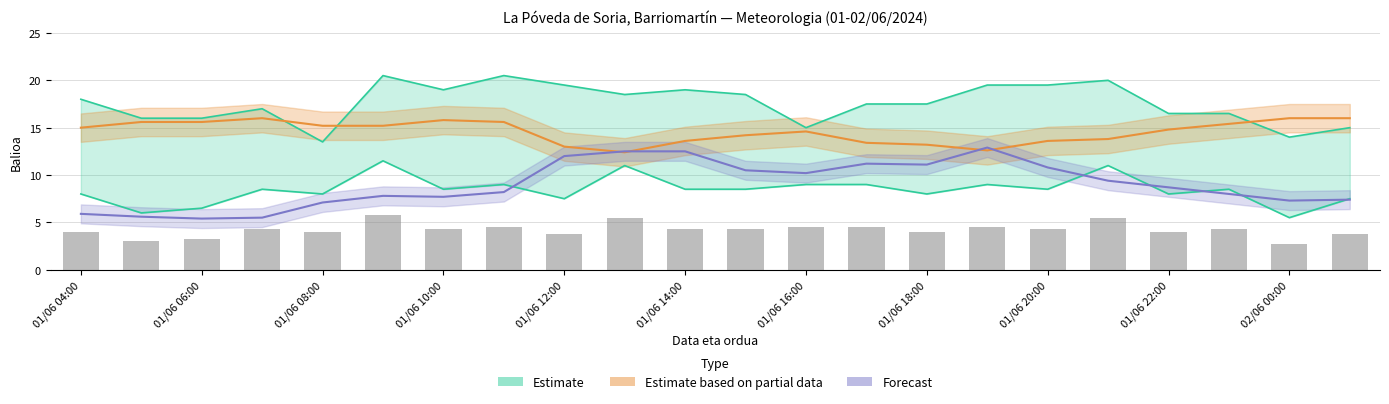

What is the difference between the Tenperartura (ºC) values at 01/06 20:00 and 01/06 15:00?

0.3